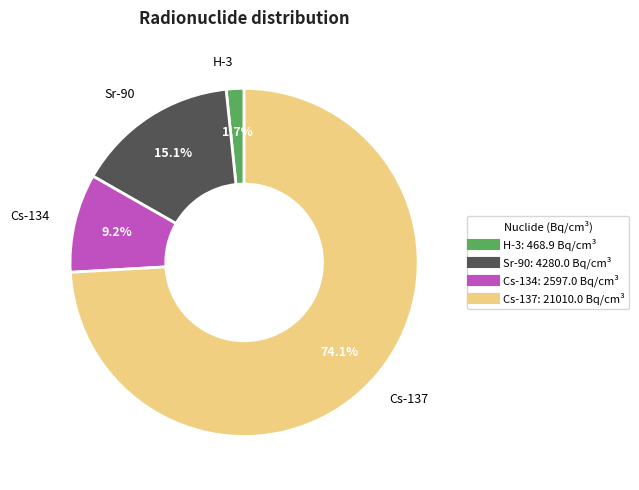

Count the number of slices in the pie.

4